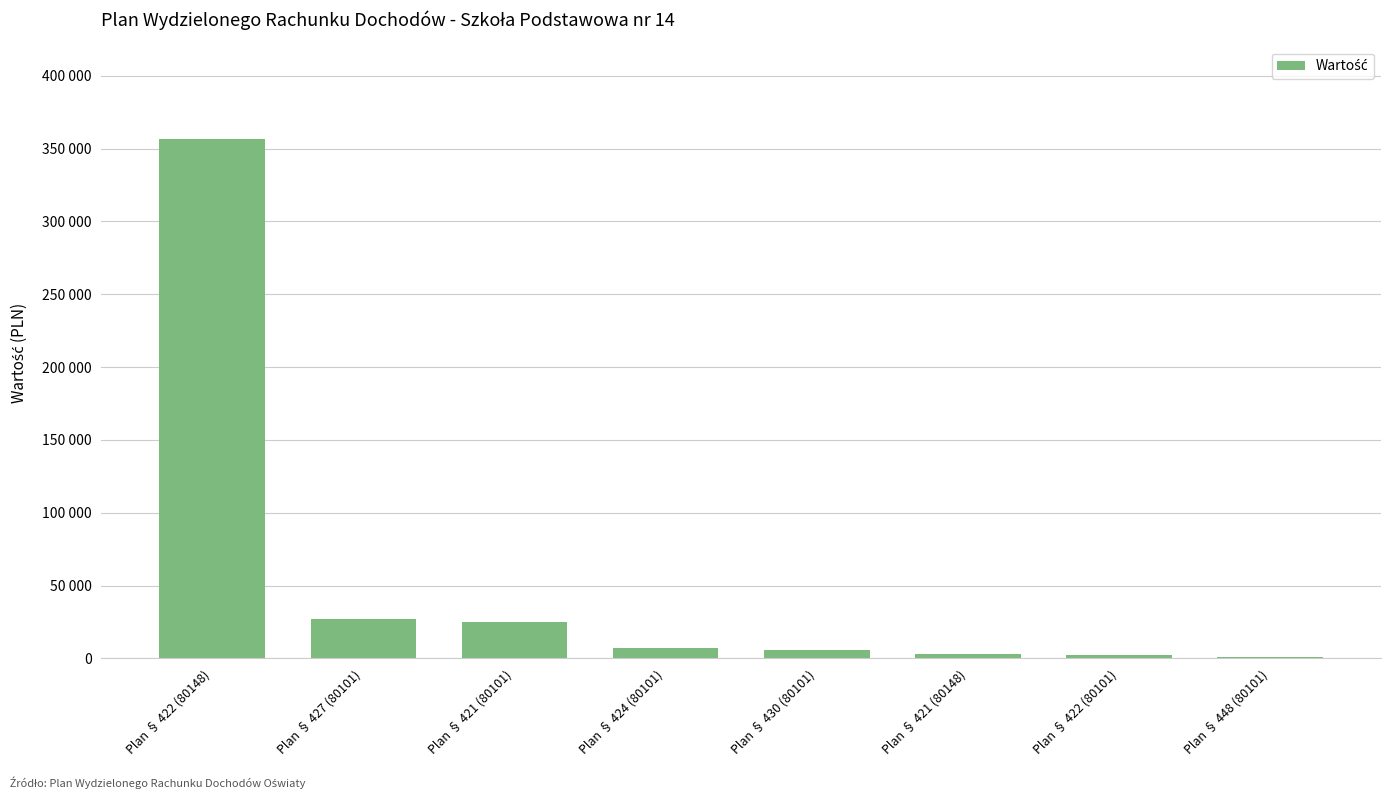

What is the sum of the values at Plan § 430 (80101) and Plan § 421 (80148)?

9100